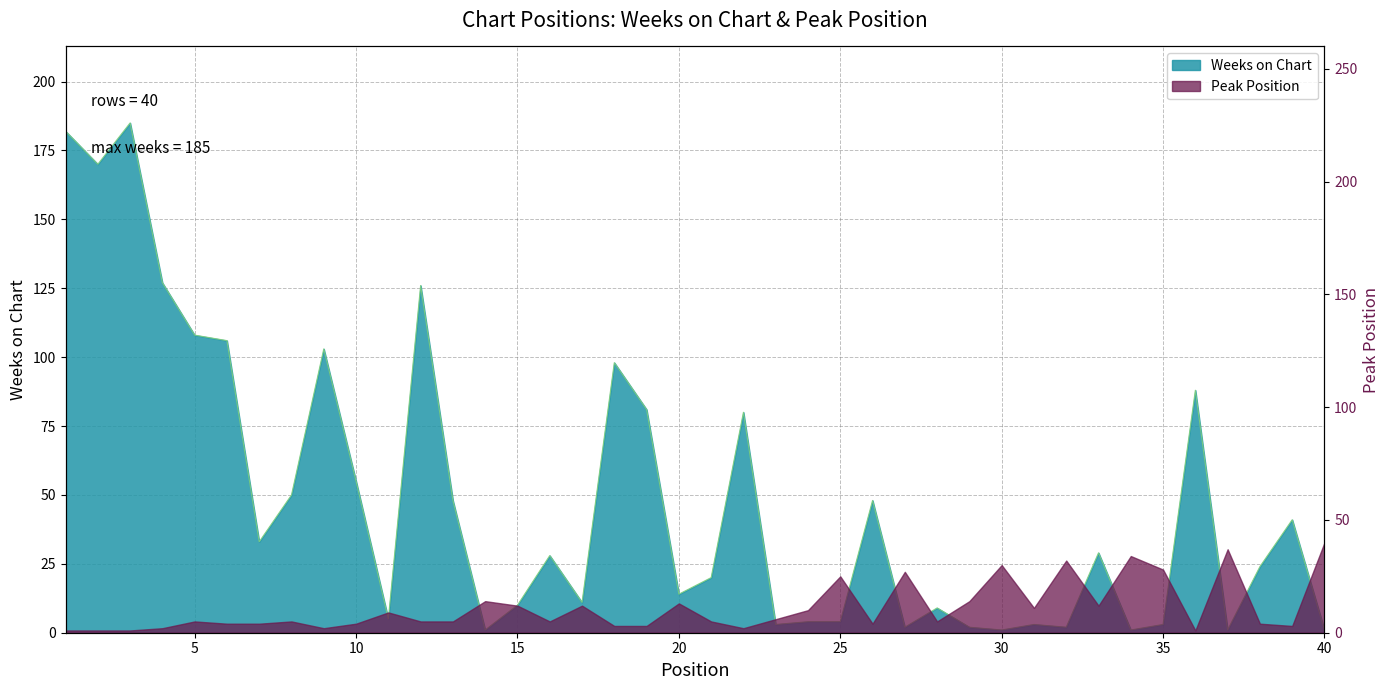

The value at 33 is 29. True or false?

True